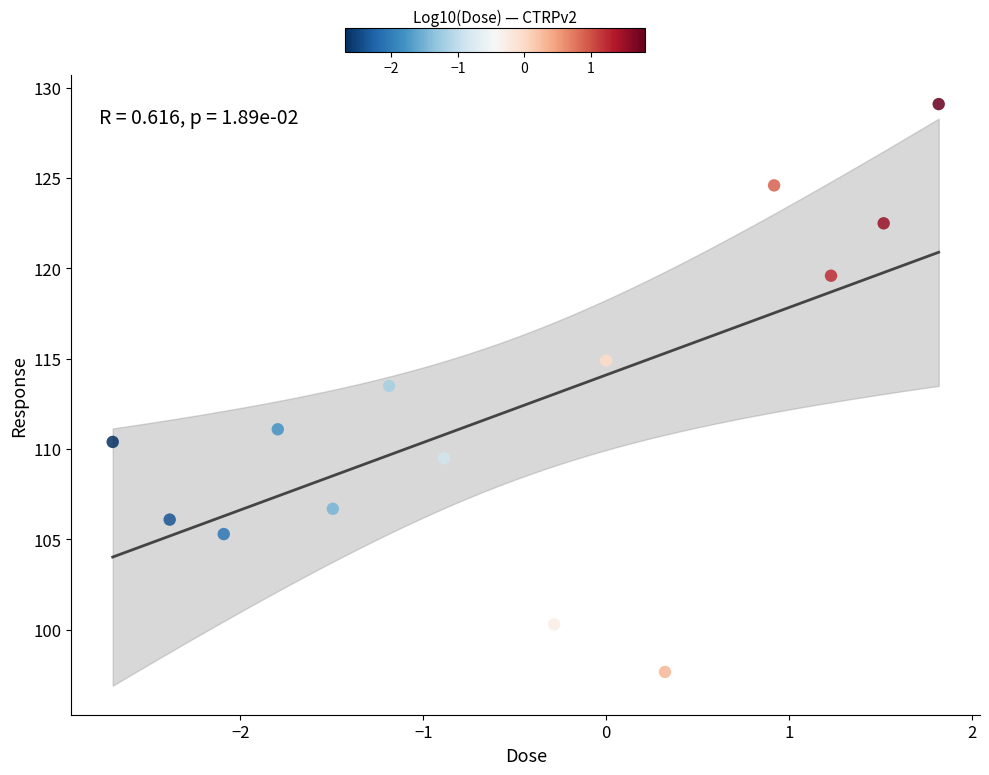

What is the range of Y values (max minus min)?

31.4